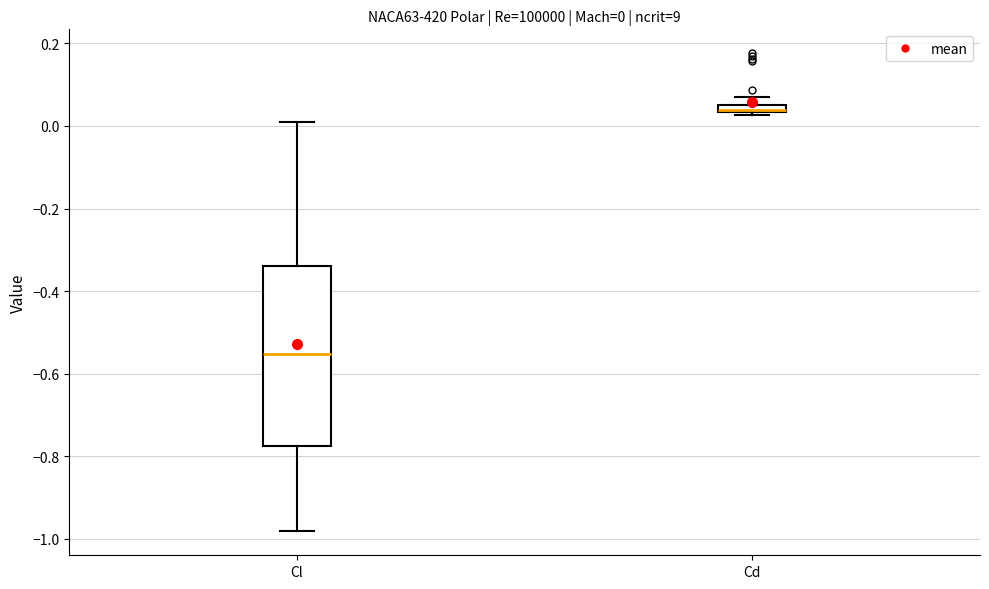

Which box is the tallest, from its lower edge to its upper edge?

Cl